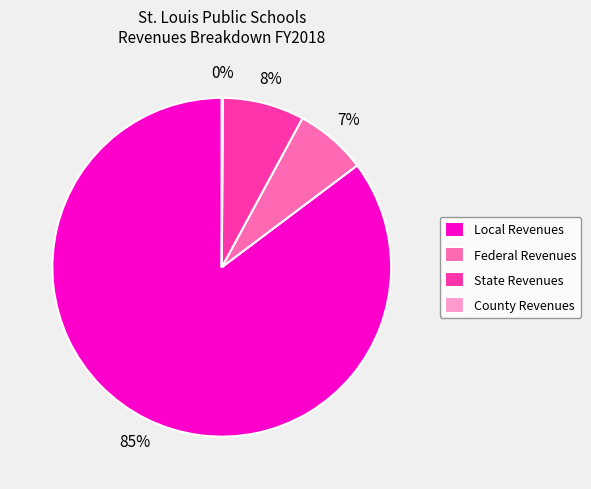

What percentage is the Local Revenues slice, to the nearest percent?

85%